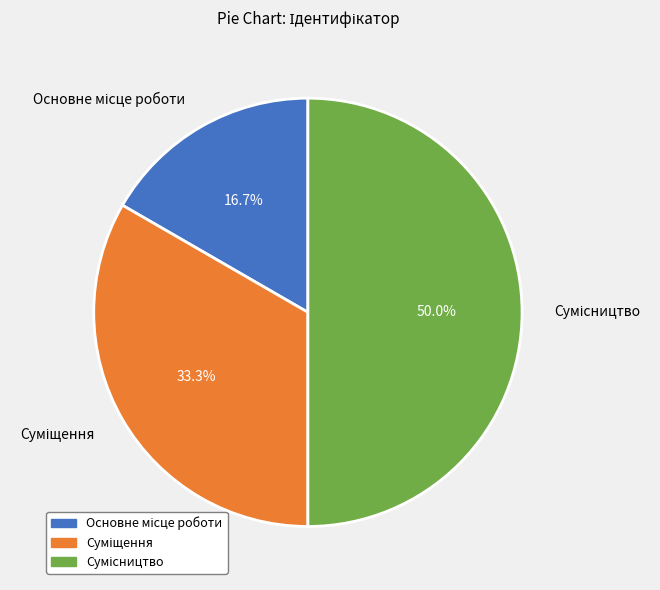

How many slices are in this pie chart?

3